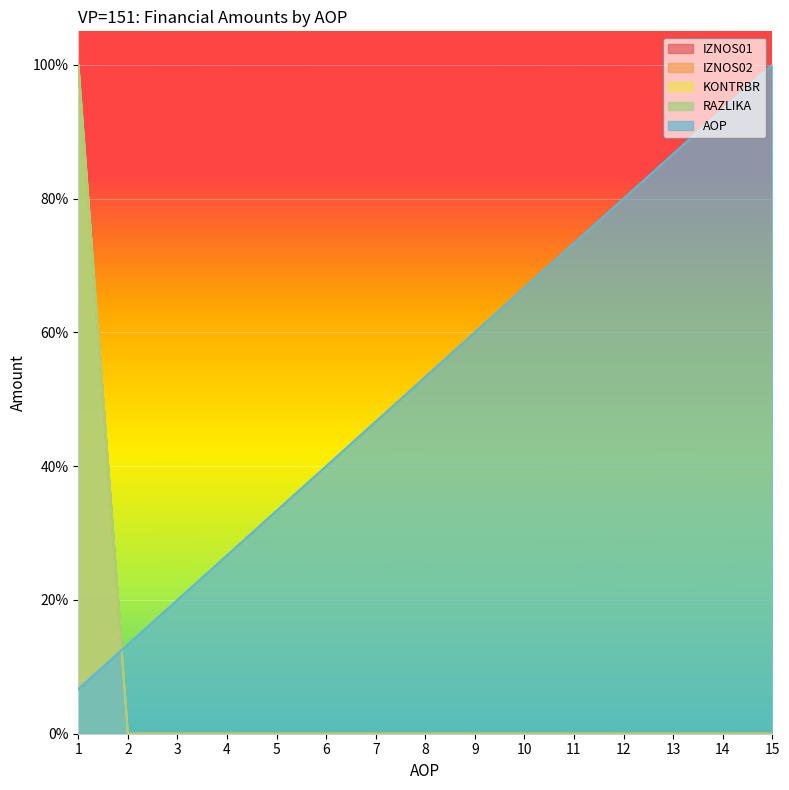

True or false: IZNOS02 and RAZLIKA cross at least once.

False